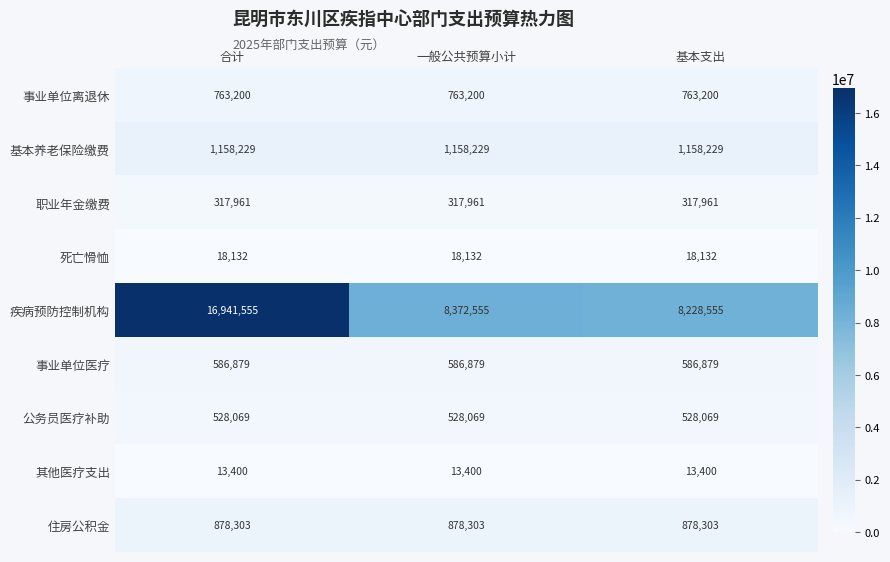

How many data points does each series have?

3